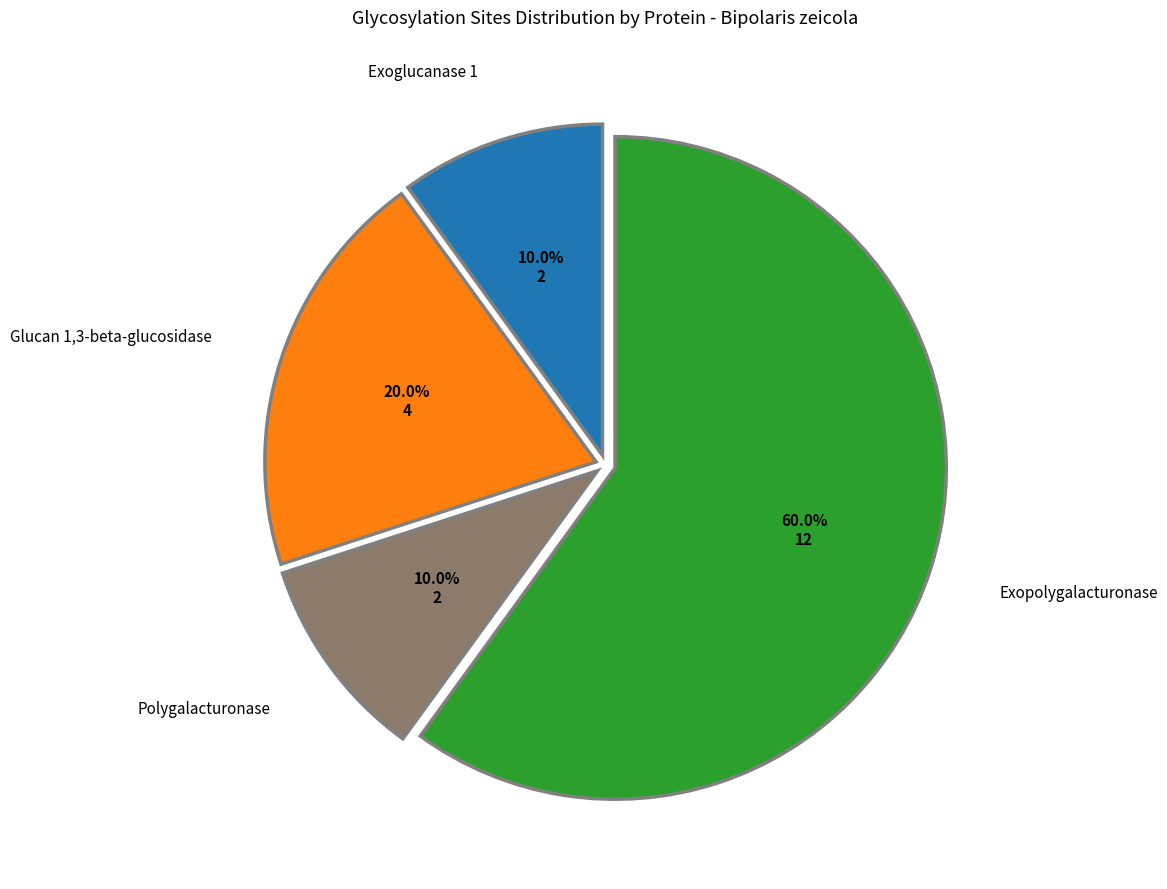

Combined, do Glucan 1,3-beta-glucosidase and Exoglucanase 1 account for over 50%?

No